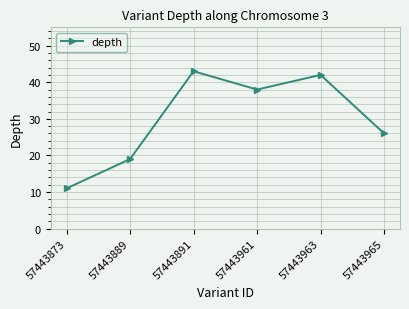

The chart shows a value of 13 at 57443889. True or false?

False